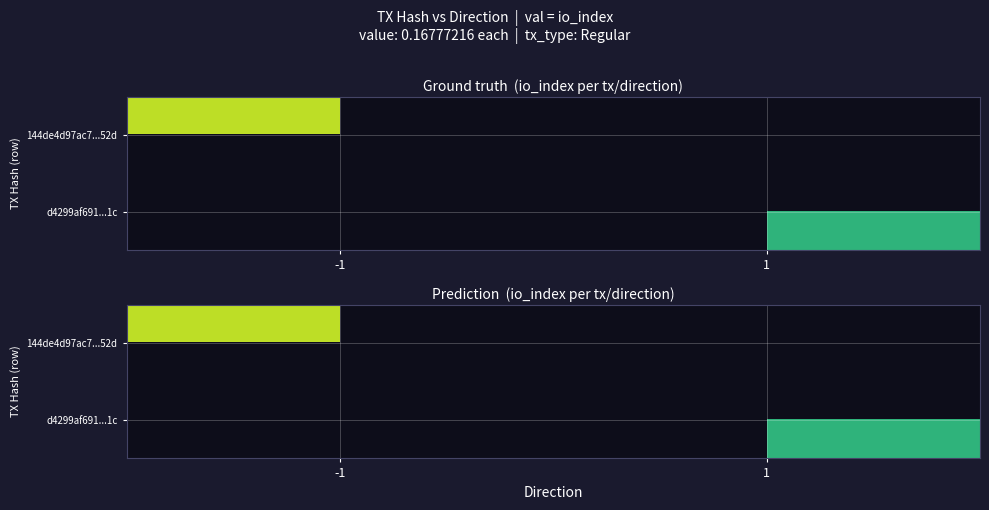

What is the minimum value shown in the chart?

26.0